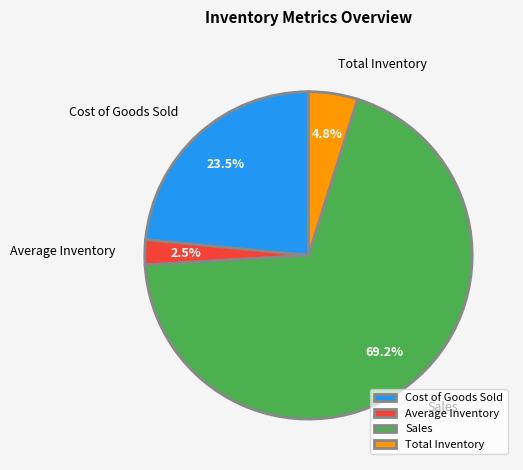

What is the ratio of the value at Average Inventory to the value at Total Inventory?

0.5